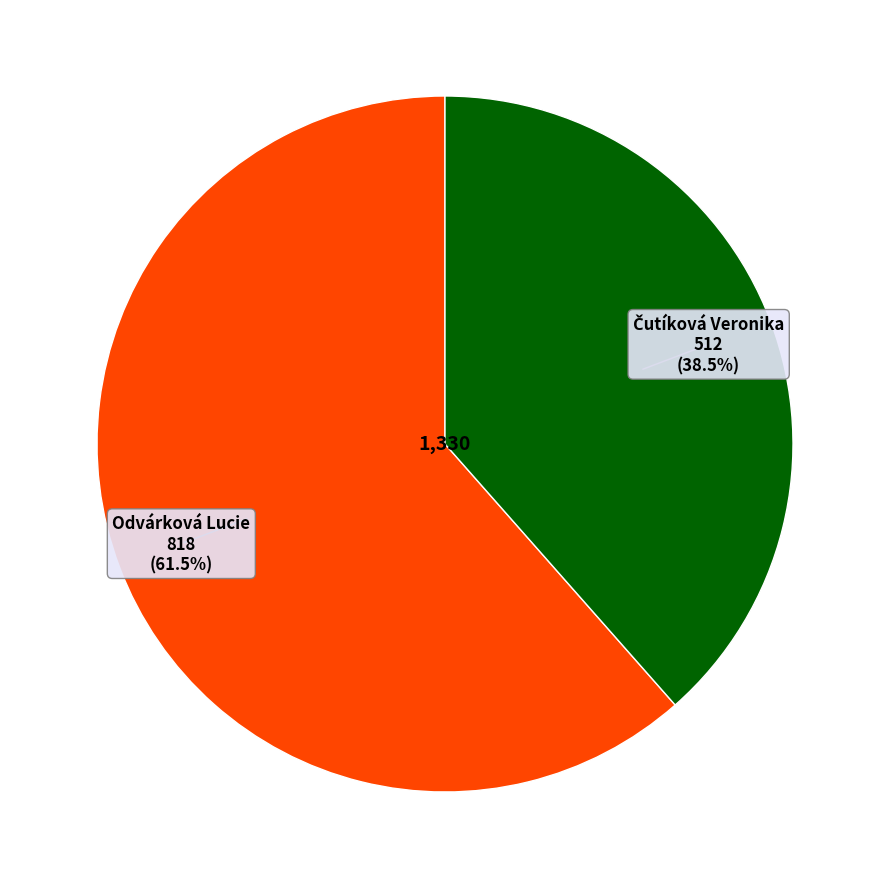

Which slice represents more than half of the pie?

Odvárková Lucie